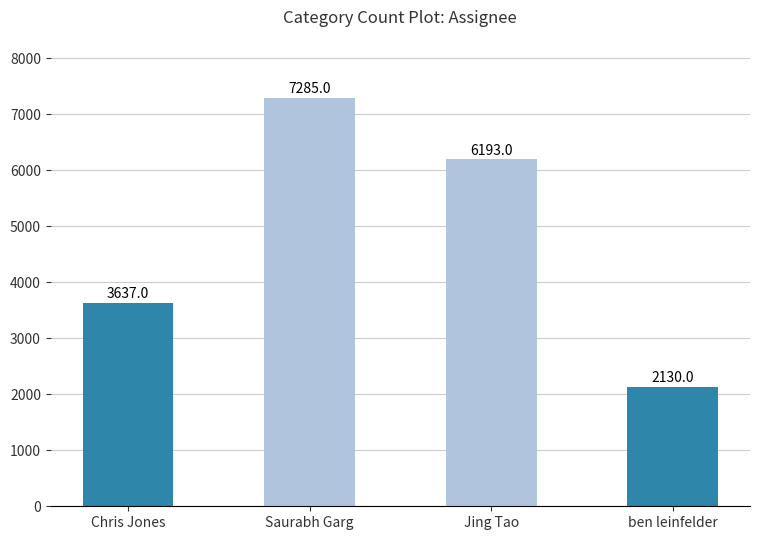

Rank the categories by value from highest to lowest.

Saurabh Garg, Jing Tao, Chris Jones, ben leinfelder